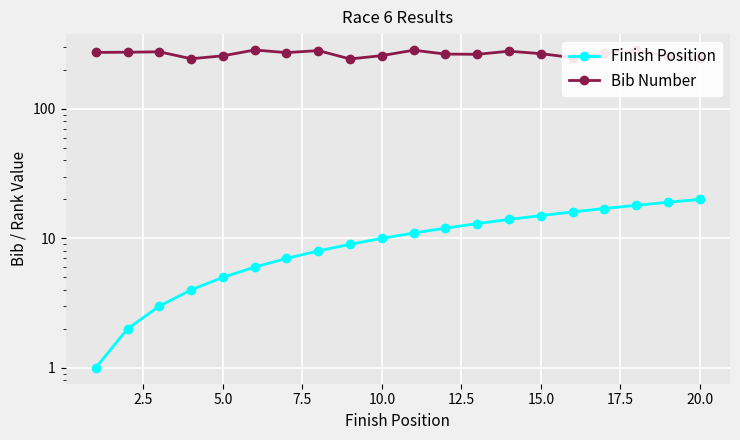

True or false: Finish Position and Bib Number cross at least once.

False